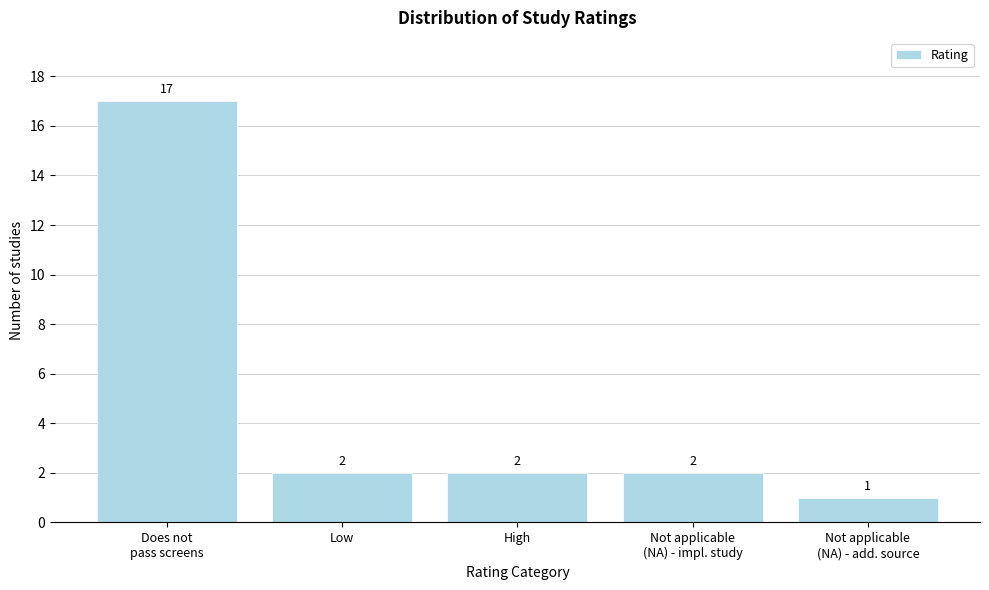

Reading left to right, list all the values displayed in this chart.

17	2	2	2	1